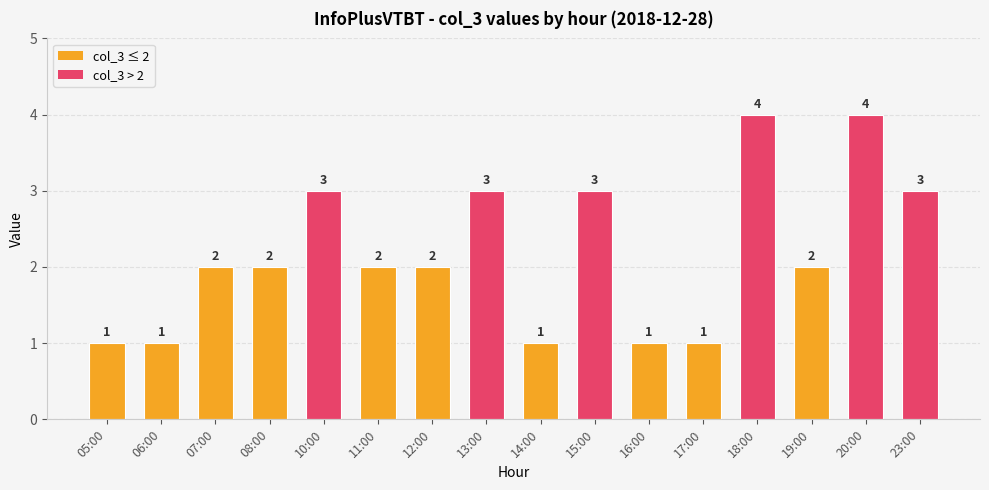

What value does the data have at 12:00?

2